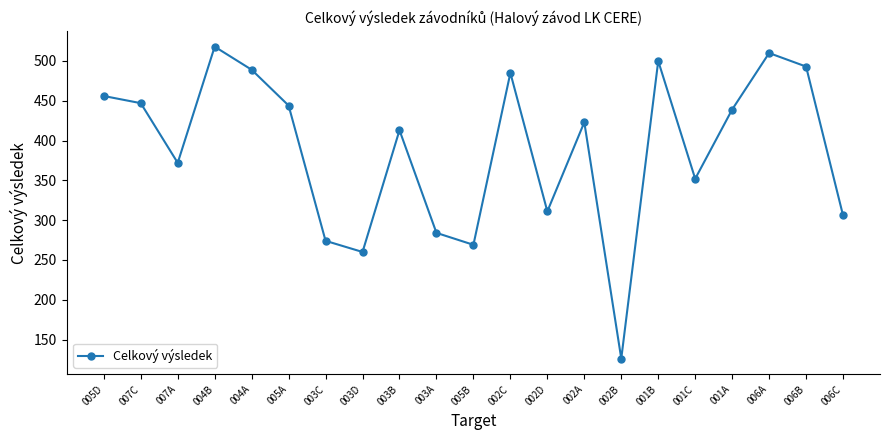

How many distinct data groups are displayed?

1